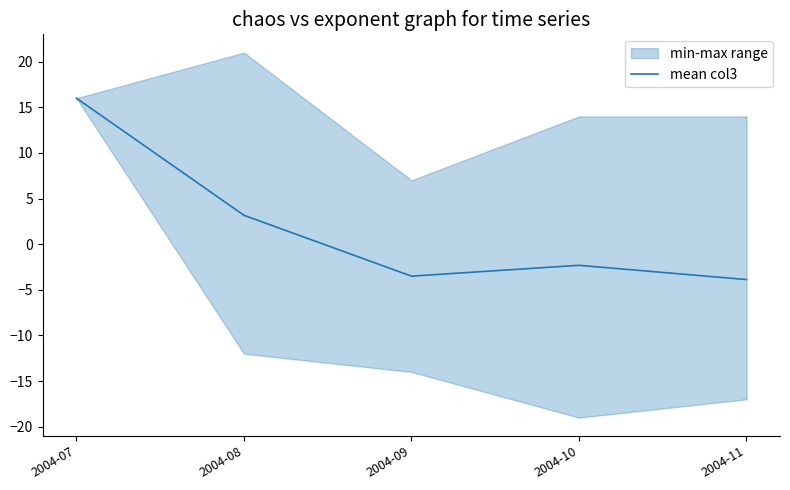

List the labels in order of value, largest first.

2004-07, 2004-08, 2004-10, 2004-09, 2004-11